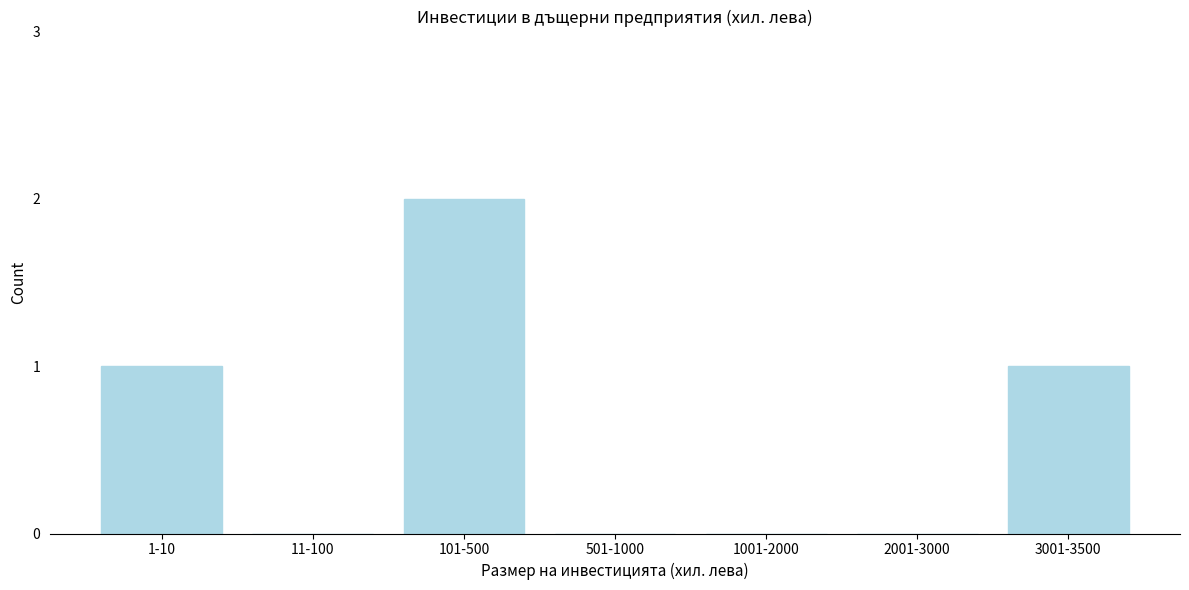

Reading left to right, transcribe all the data shown in this chart.

1-10=1	11-100=0	101-500=2	501-1000=0	1001-2000=0	2001-3000=0	3001-3500=1